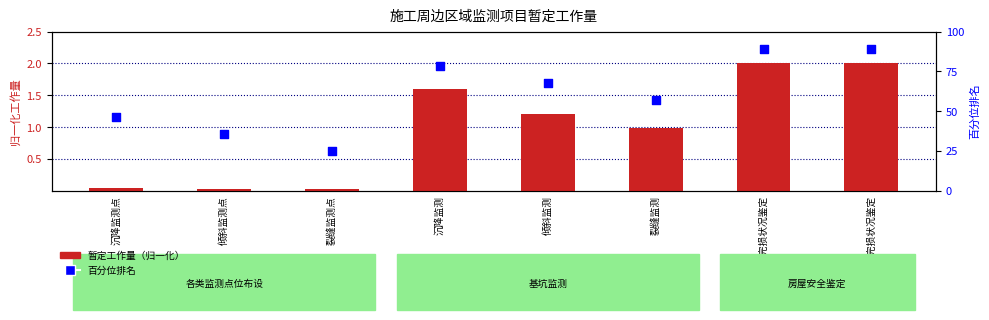

Is the value of 暂定工作量（归一化） at 倾斜监测点 greater than the value of 百分位排名 at 沉降监测点?

No